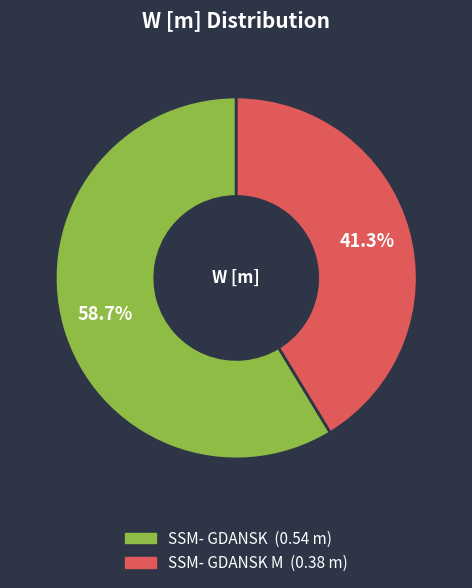

To the nearest percent, what is the difference between the largest and smallest slice percentages?

17%